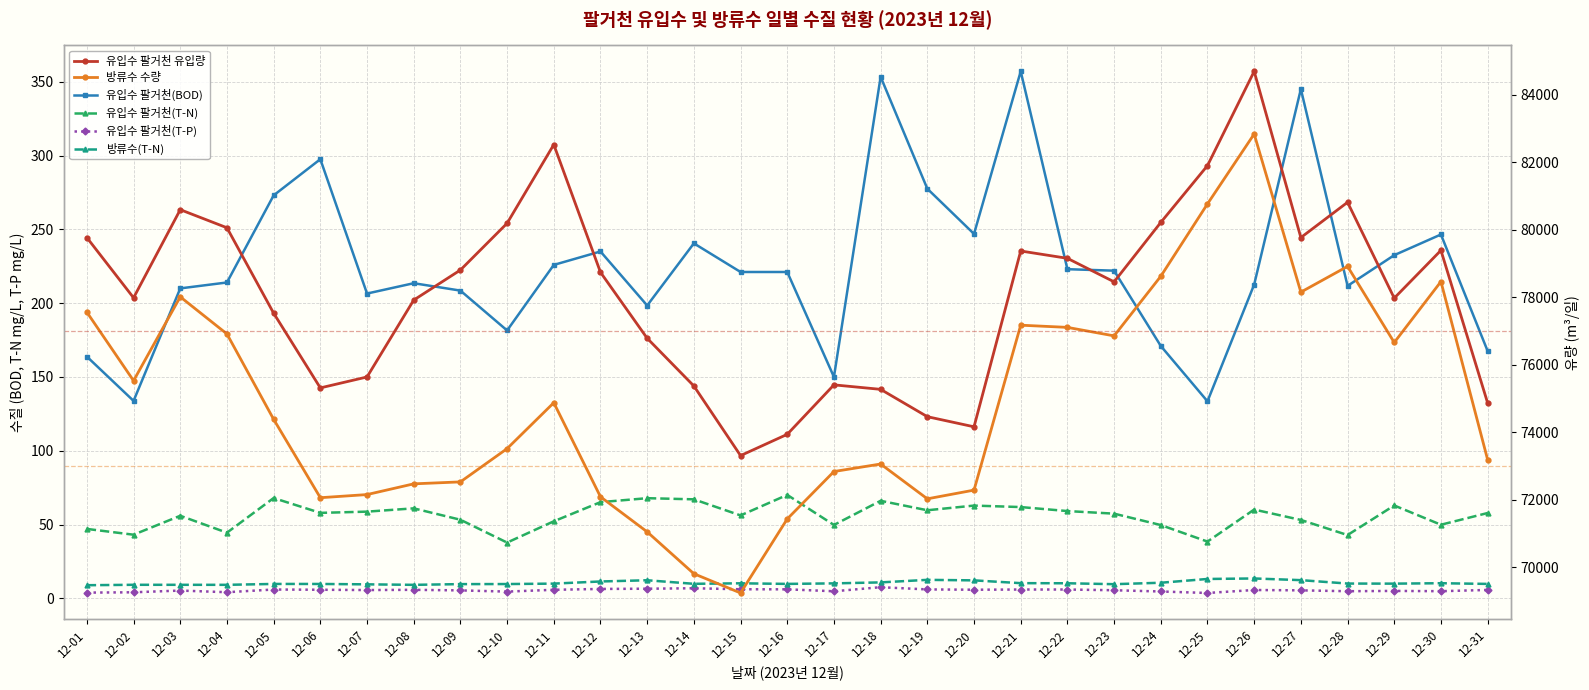

What is the sum of all 방류수(T-N) values?

324.2